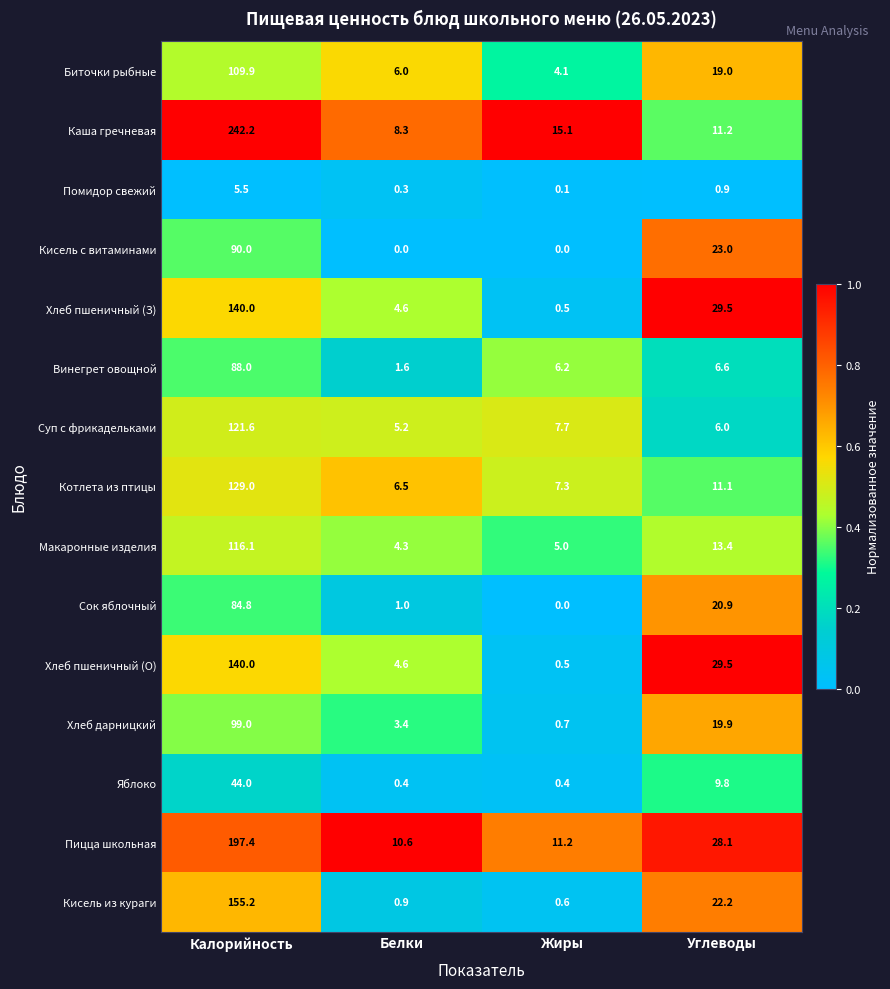

Which series has the largest total across all categories?

Каша гречневая